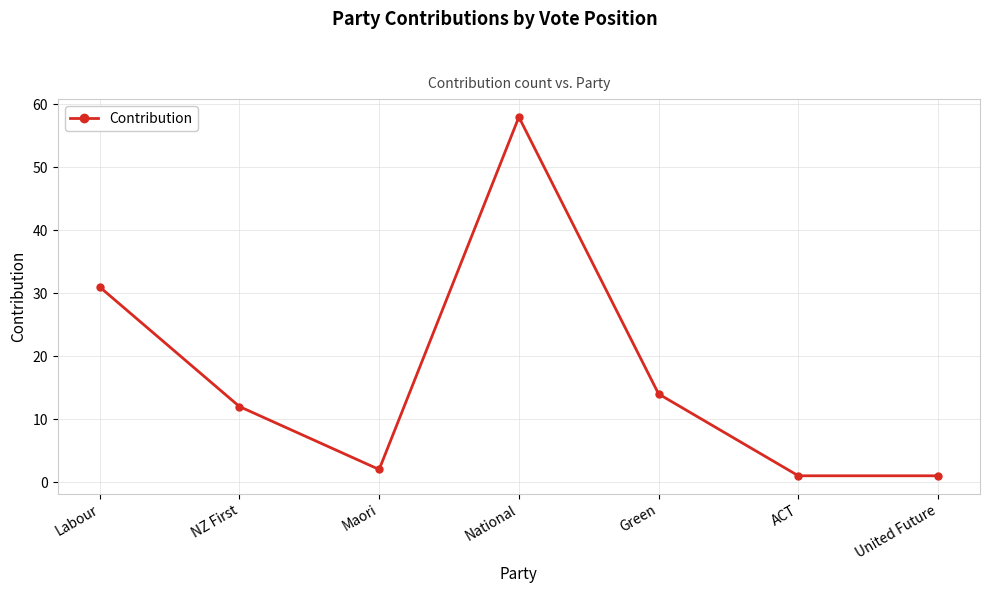

Which category has the highest value across all series?

National